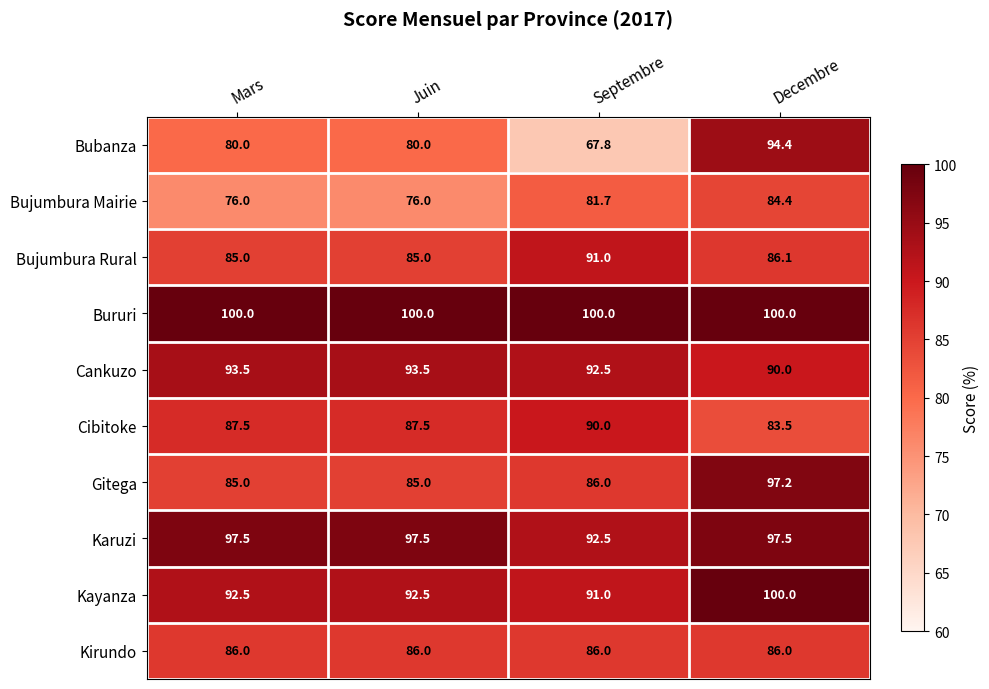

What is the difference between the highest and lowest values at Decembre?

16.5